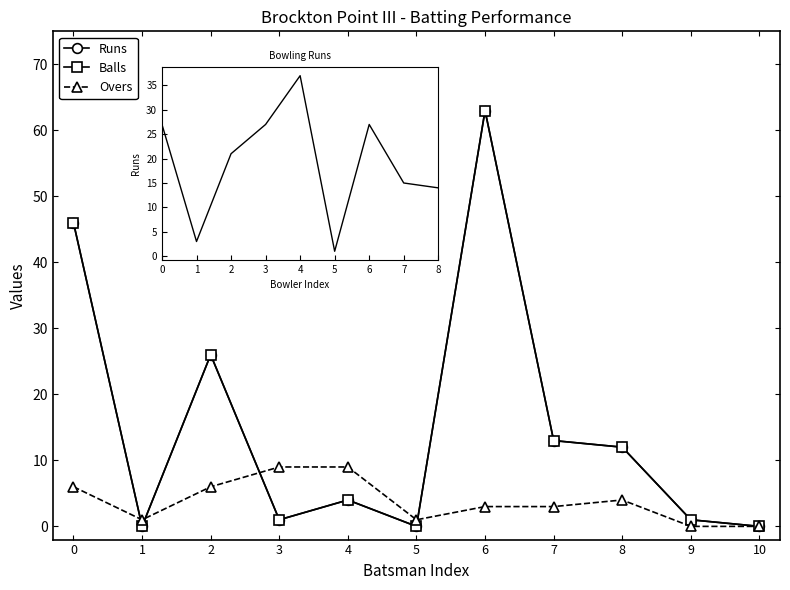

What is the difference between the Overs values at 9 and 6?

3